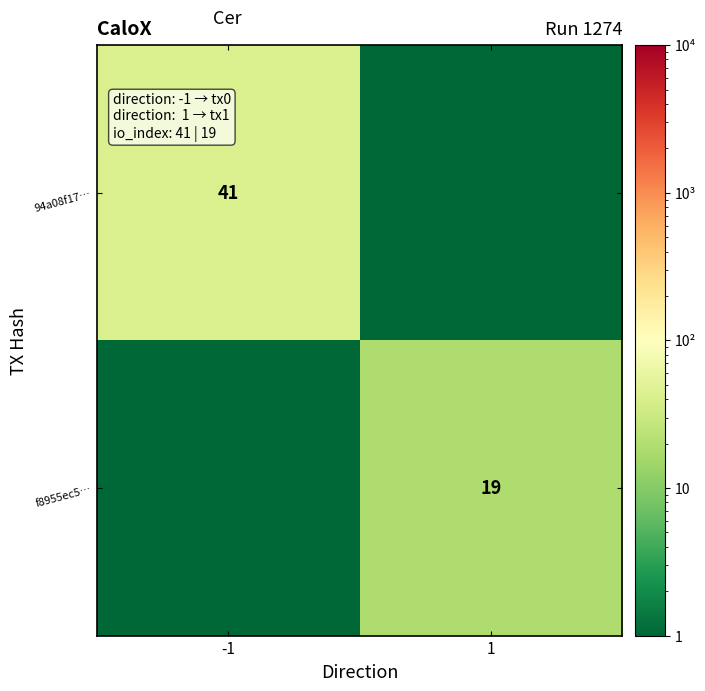

The value of f8955ec5… at 1 is 32.9. True or false?

False